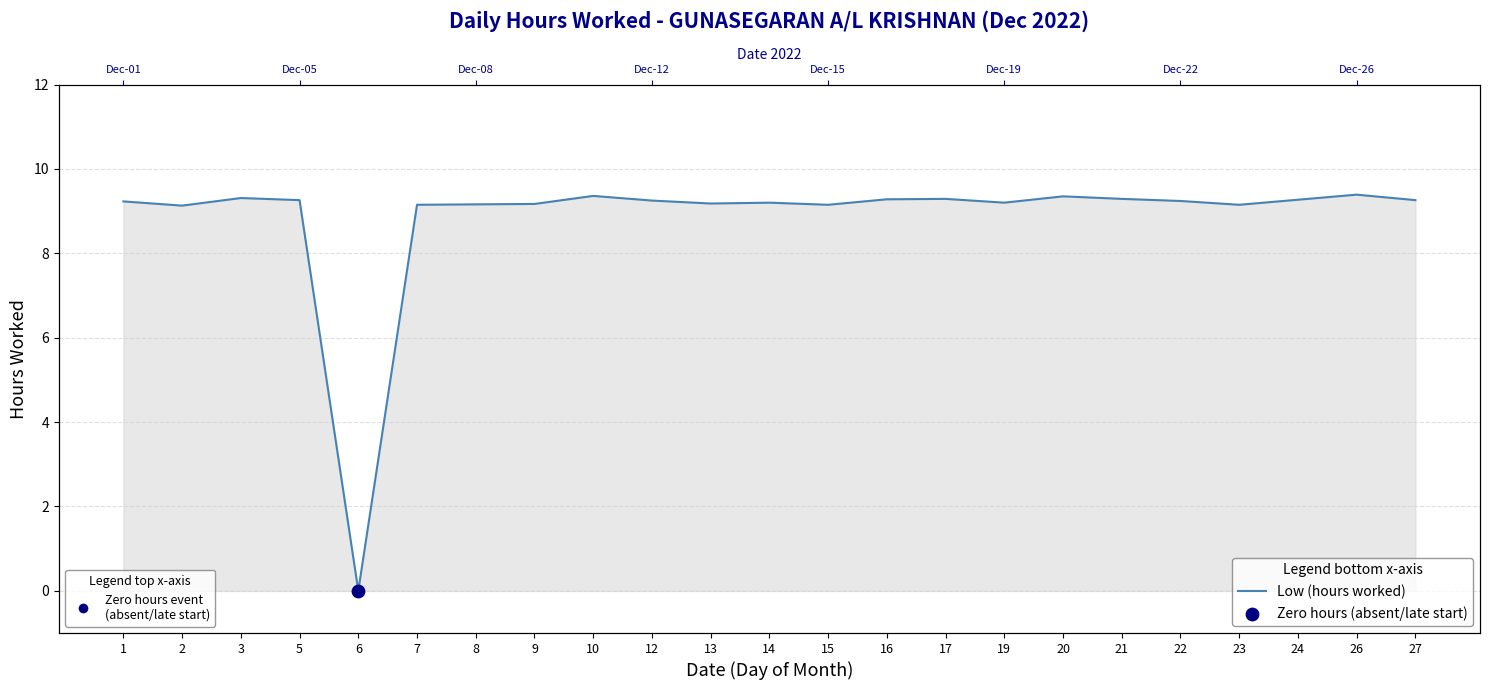

Between 5 and 8, which is larger?

5